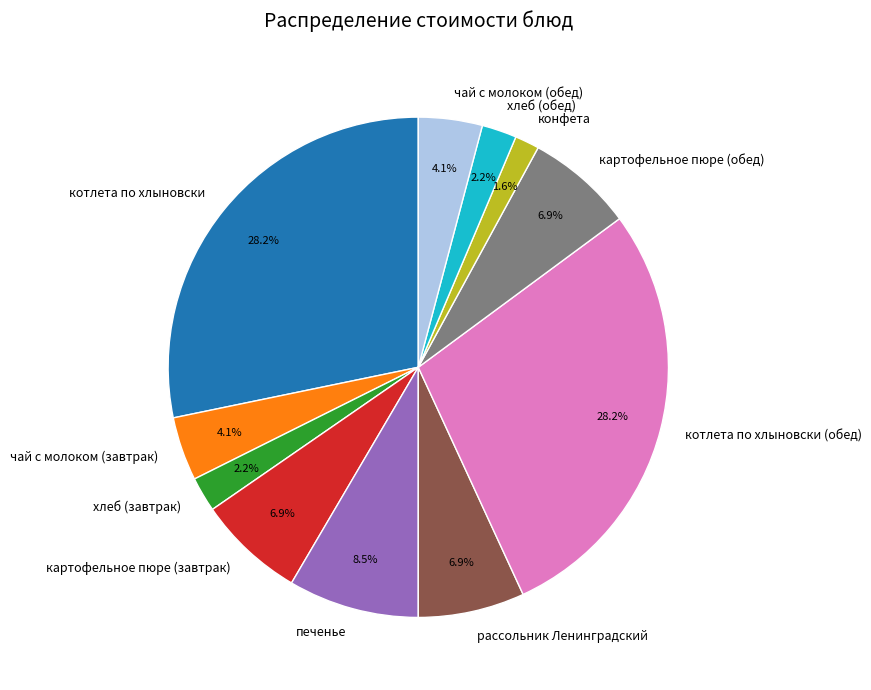

Is there any slice that represents more than half of the pie?

No